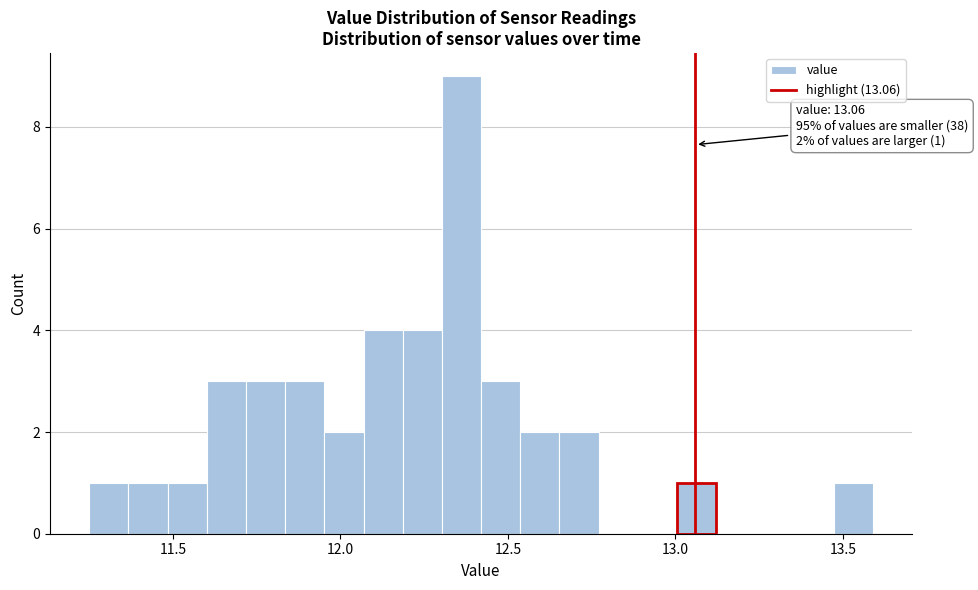

Around what value on the x-axis is the tallest bar? Give the approximate position of its centre, as read against the axis.

12.35